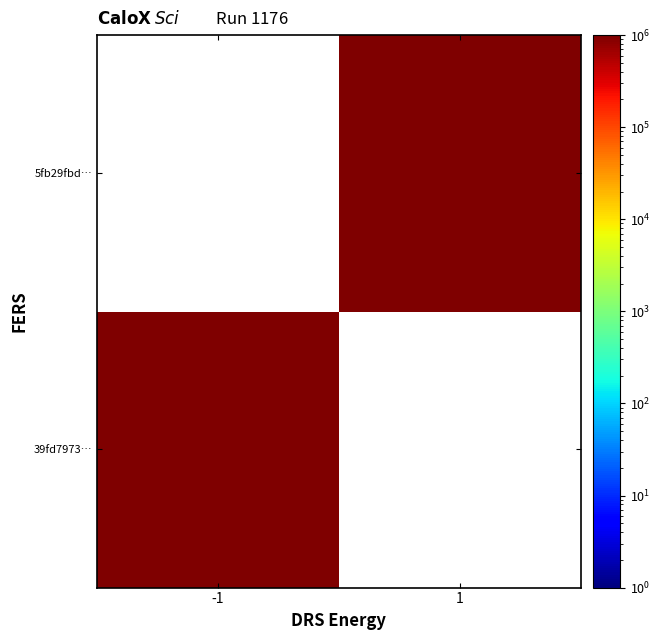

What is the difference between the 5fb29fbdab72079648cd74abdbc01904d8d2259 values at -1 and 1?

1674387098